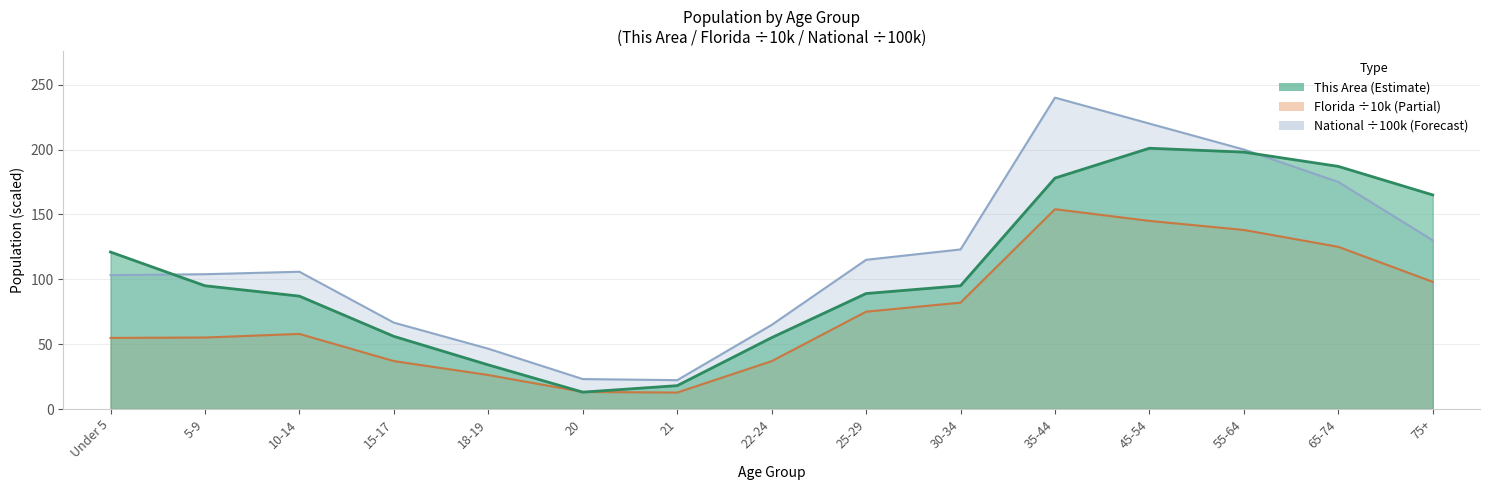

What position from the right is 15-17?

12